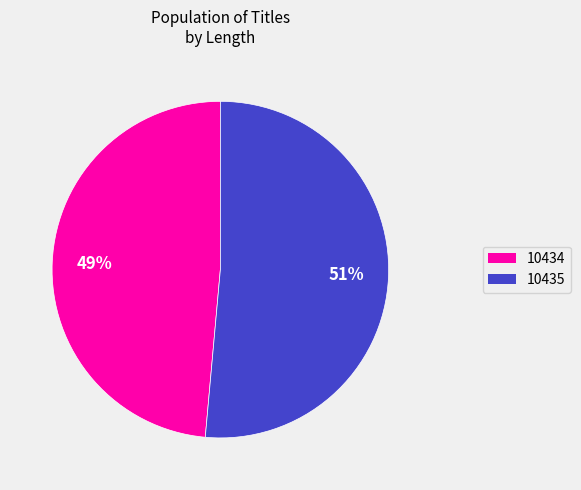

True or false: 10435 accounts for 51% of the total.

True